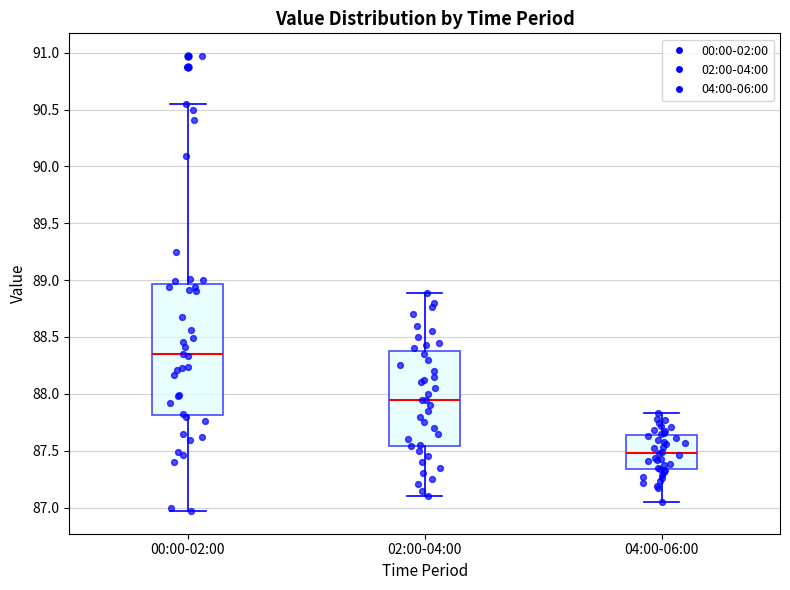

Where is the lower edge of the box for 02:00-04:00 on the y-axis? The values are not printed on the chart, so give them approximately, as read against the axis.

87.55